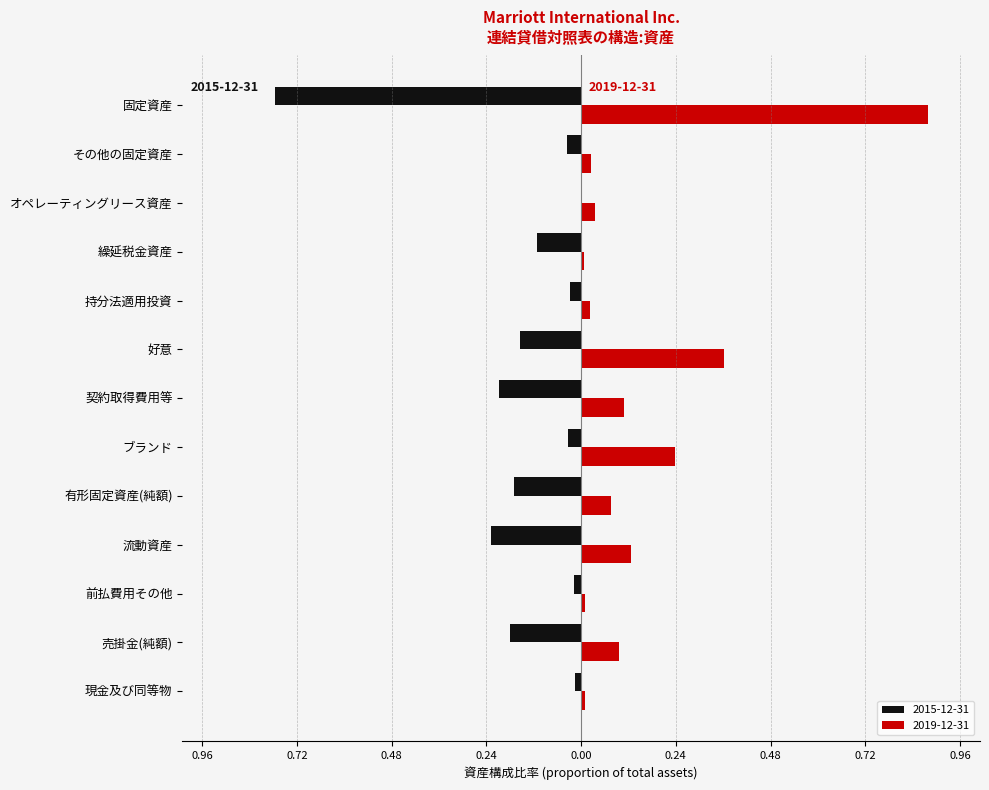

What are all the series names shown in the legend?

2015-12-31, 2019-12-31